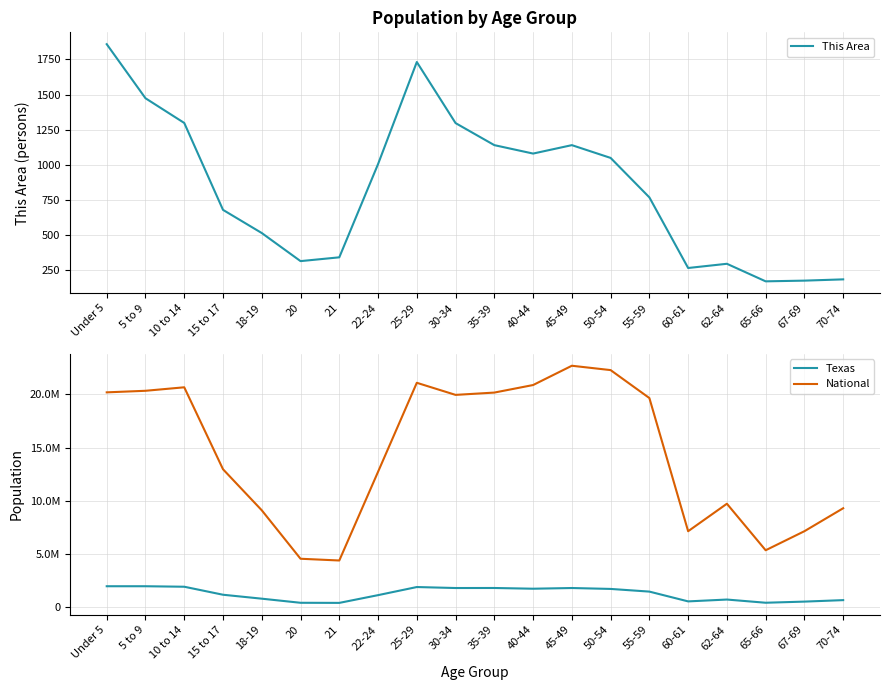

How many series are shown in this chart?

3